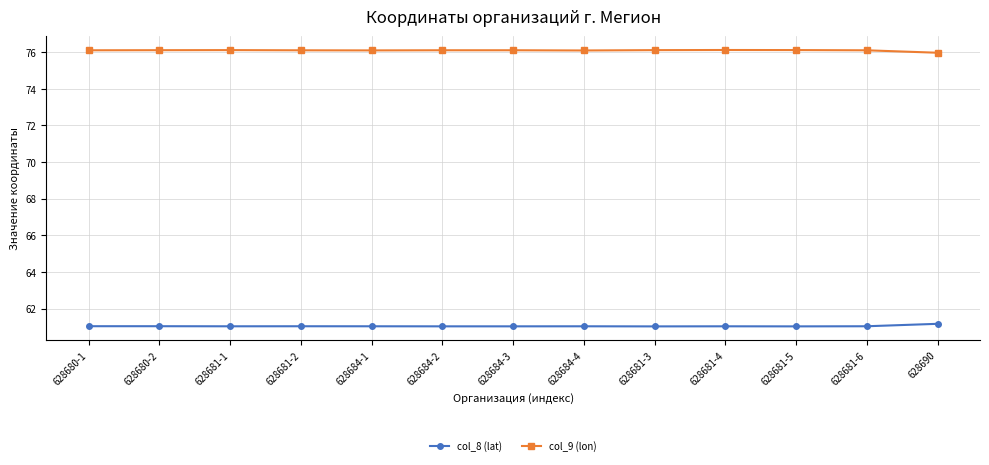

Rank the series by their maximum value, from lowest to highest.

col_8 (lat), col_9 (lon)